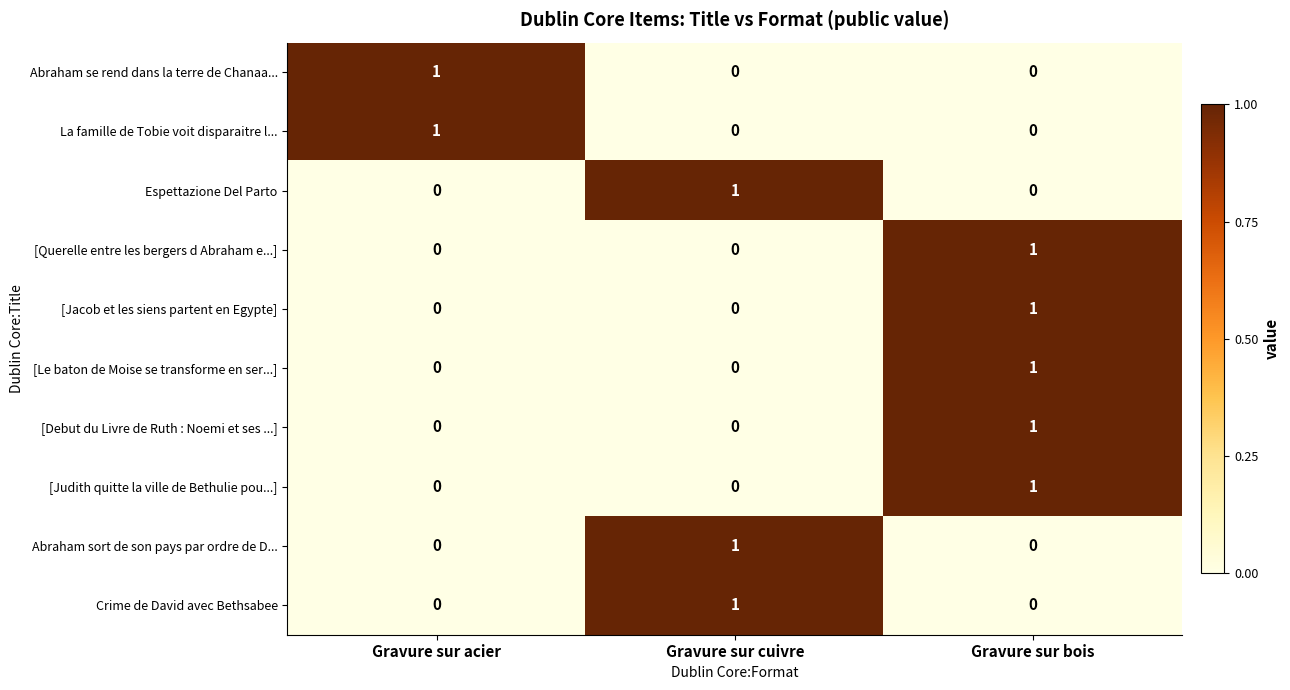

What is the spread (max minus min) of values at Gravure sur acier?

1